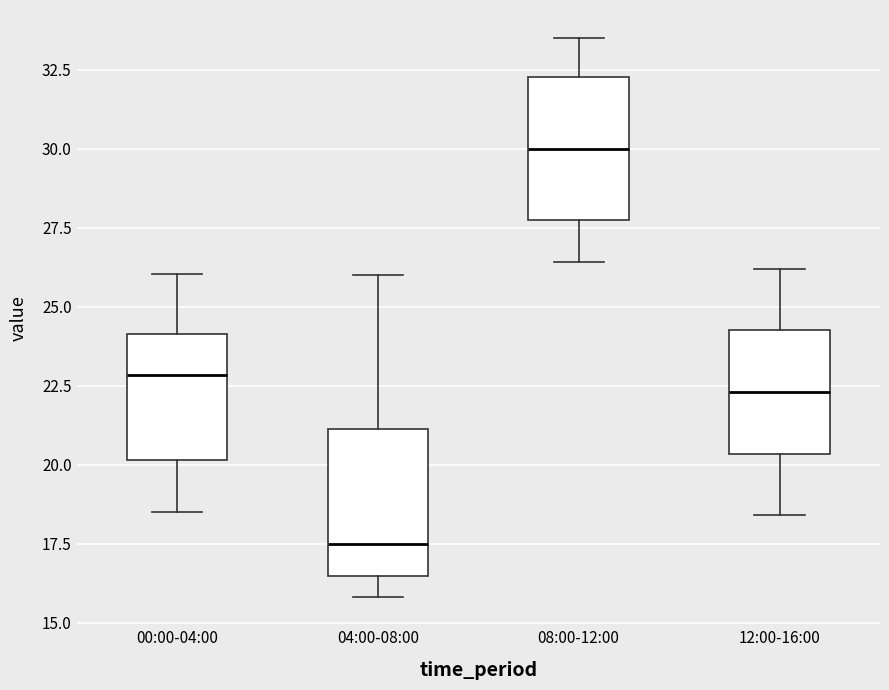

Which box has the highest median line?

08:00-12:00